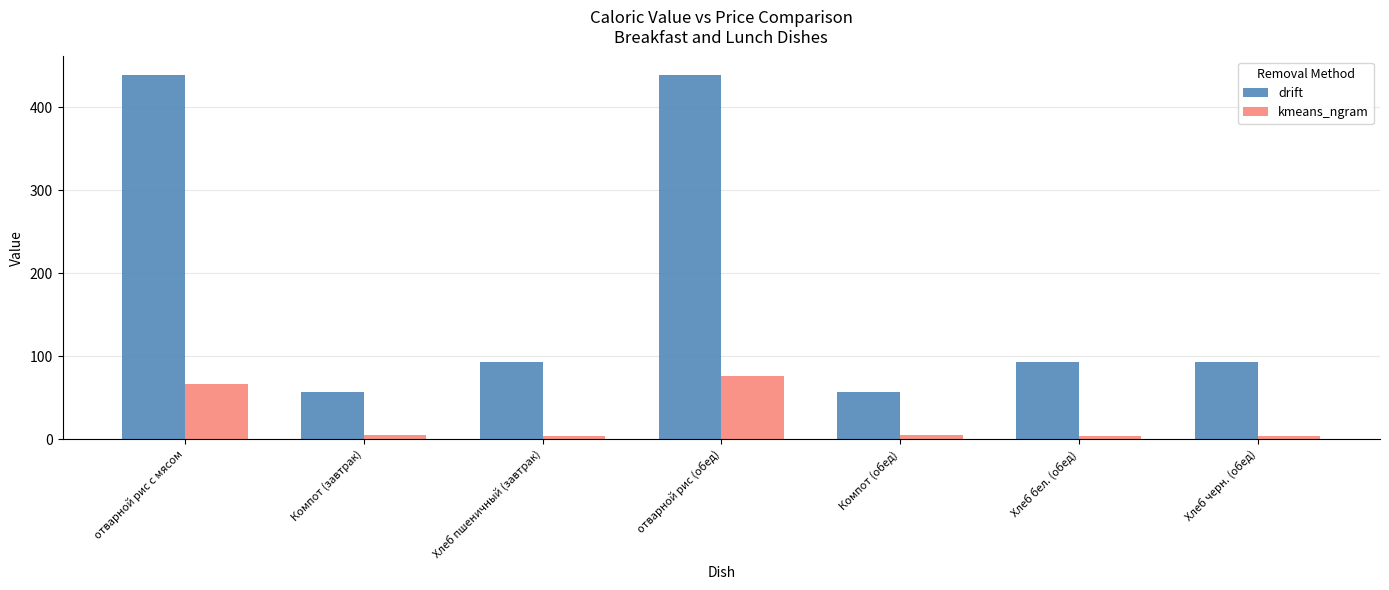

How many groups of bars are there?

7